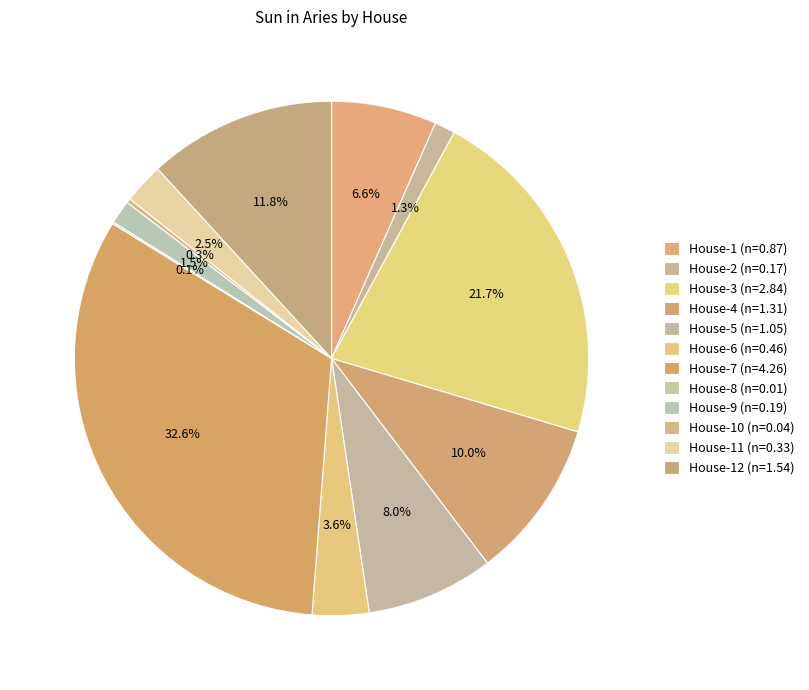

Which slice is the largest?

House-7